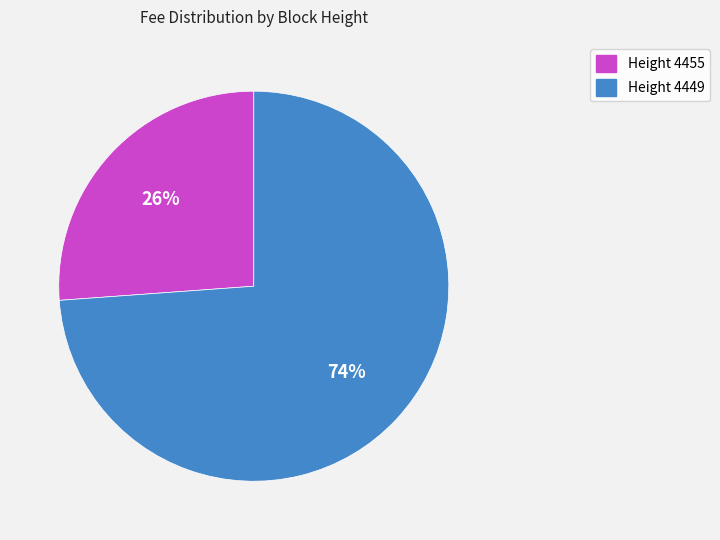

To the nearest percent, what is the average slice percentage?

50%